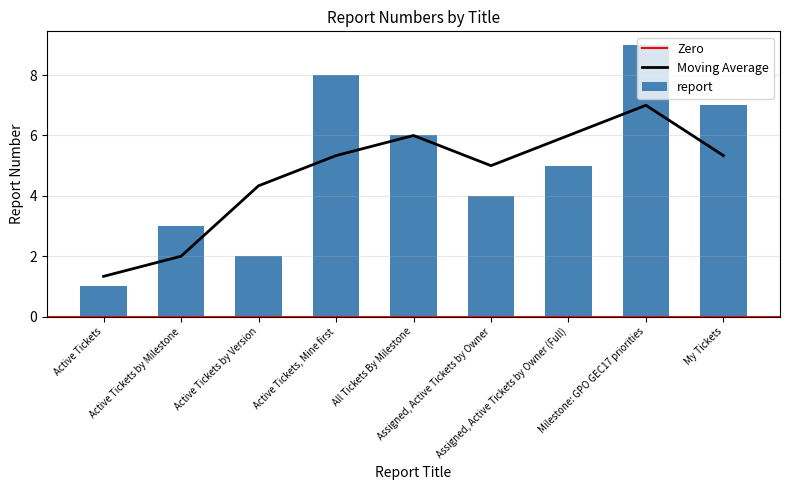

At which category does the chart reach its peak across all series?

Milestone: GPO GEC17 priorities